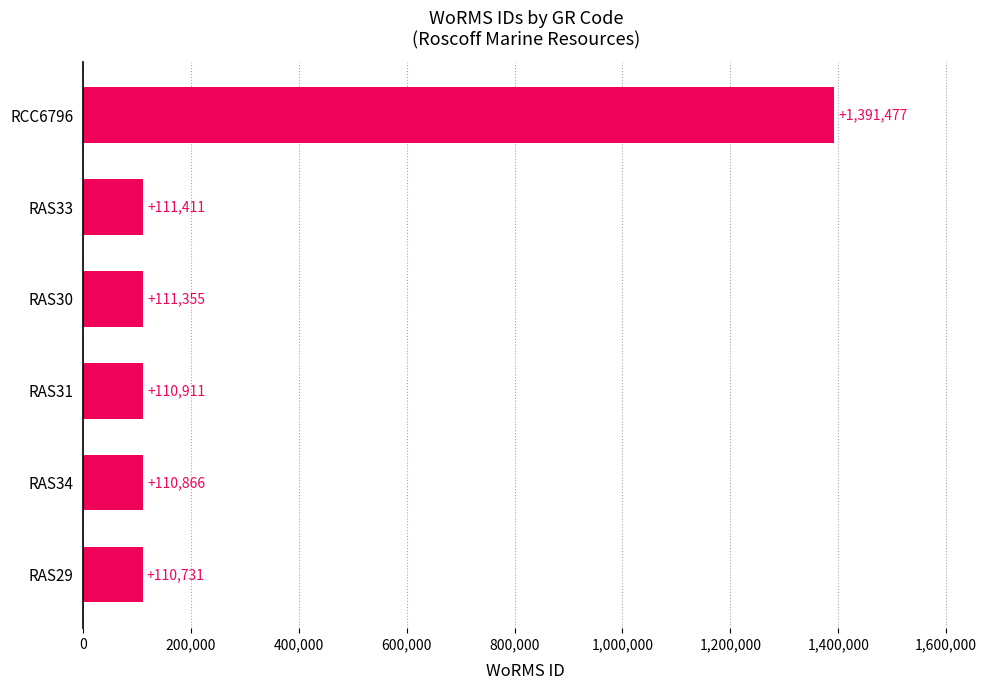

Where is the data nearest to the value 751104?

RAS33